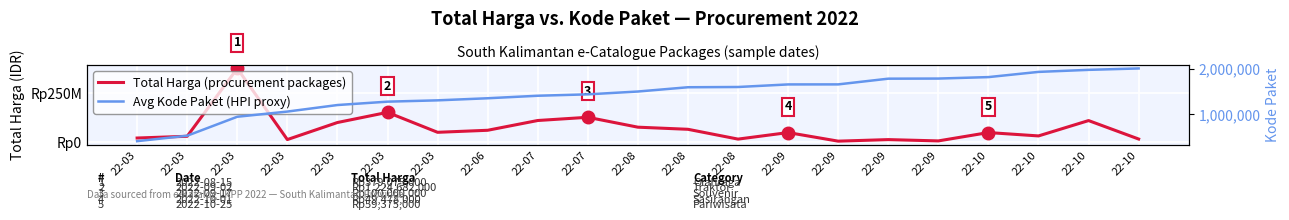

What is the smallest value displayed?

409855